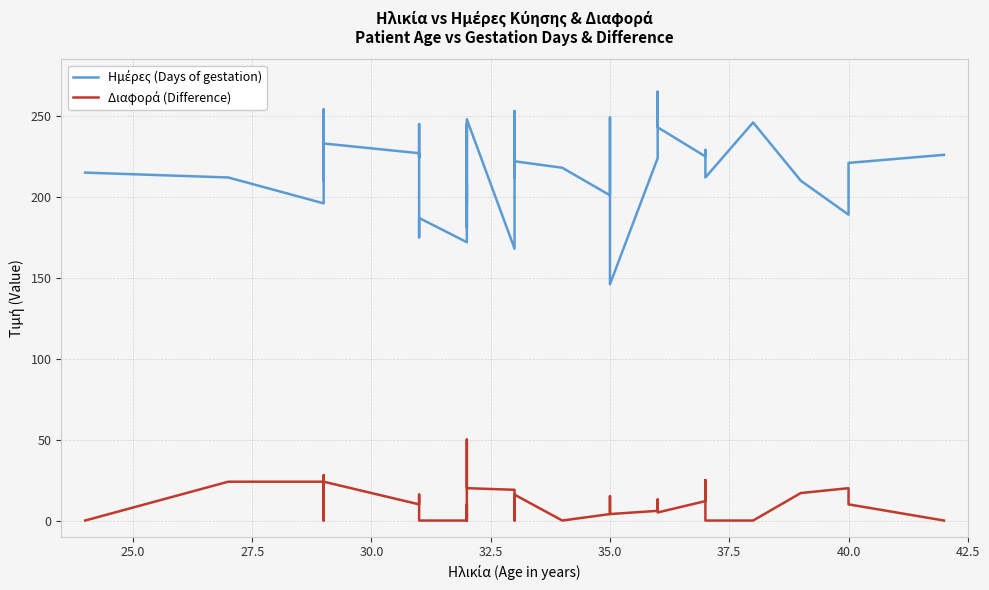

At 25.0, list the series in order from largest to smallest.

Ημέρες (Days of gestation), Διαφορά (Difference)